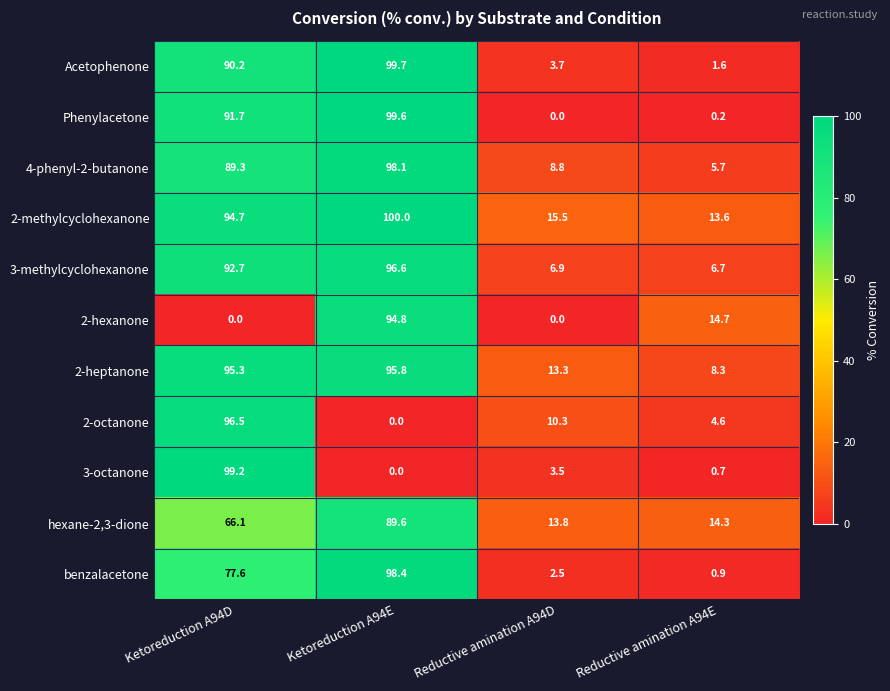

Which series has the widest spread of values?

Phenylacetone